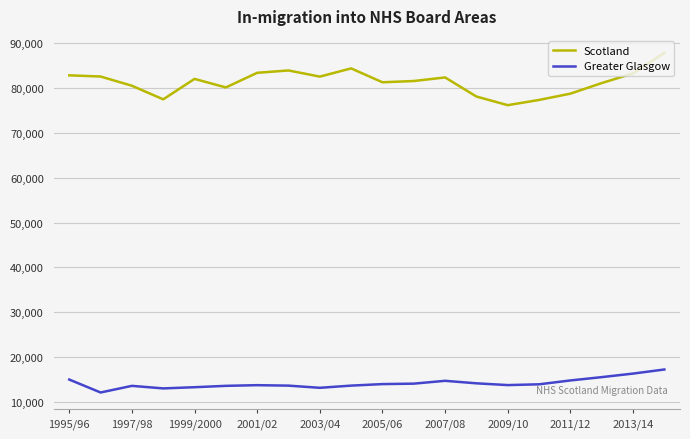

What is the lowest value of the Greater Glasgow series?

12141